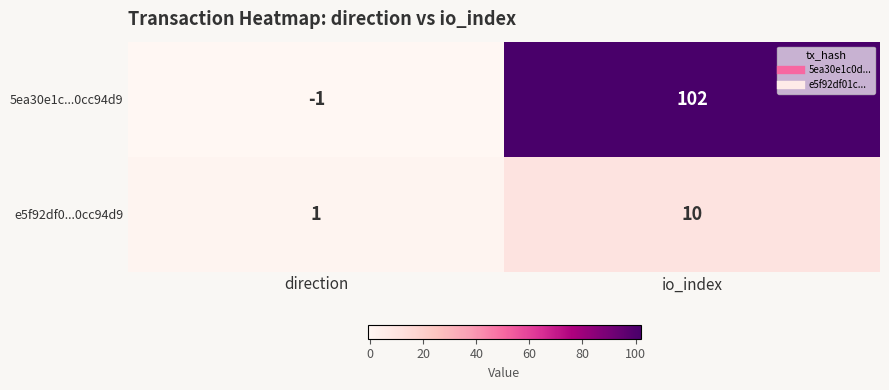

What is the spread (max minus min) of values at io_index?

92